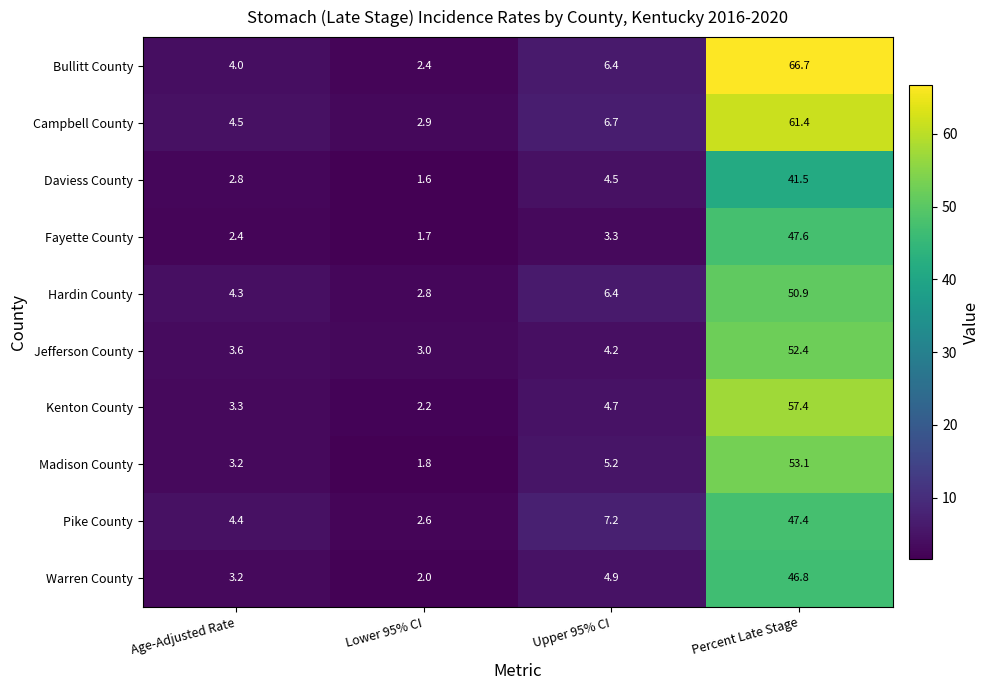

What value does the Daviess County series have at Lower 95% CI?

1.6